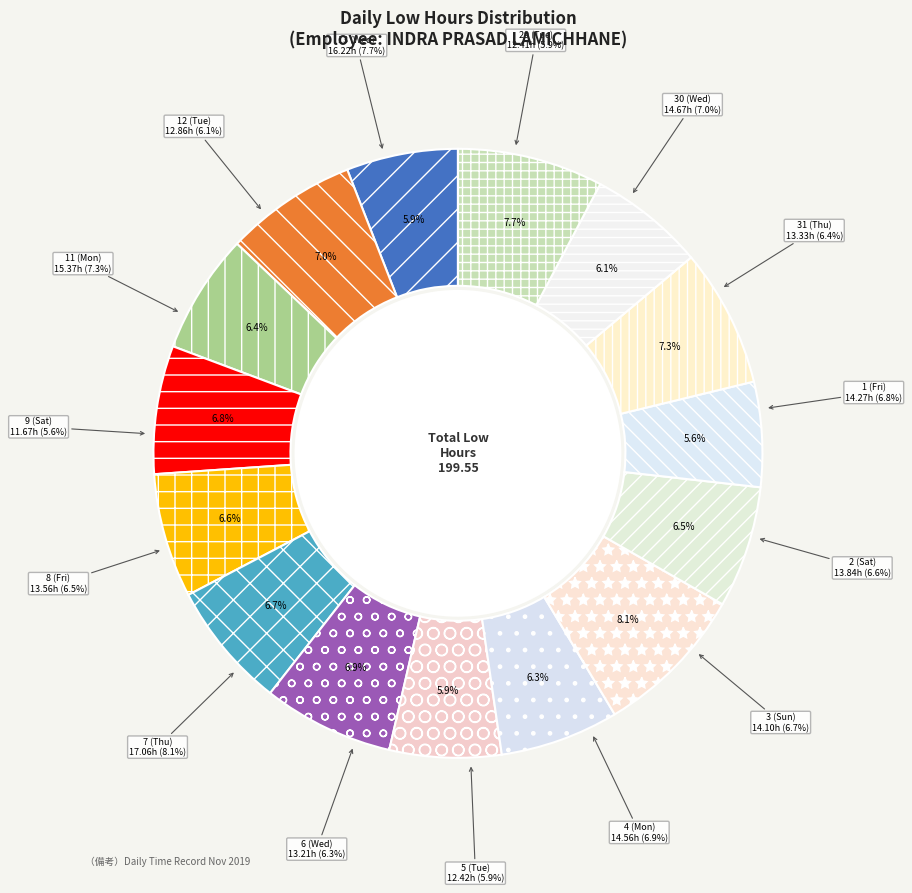

Is it true that 8 (Fri) is 15% of the pie?

False